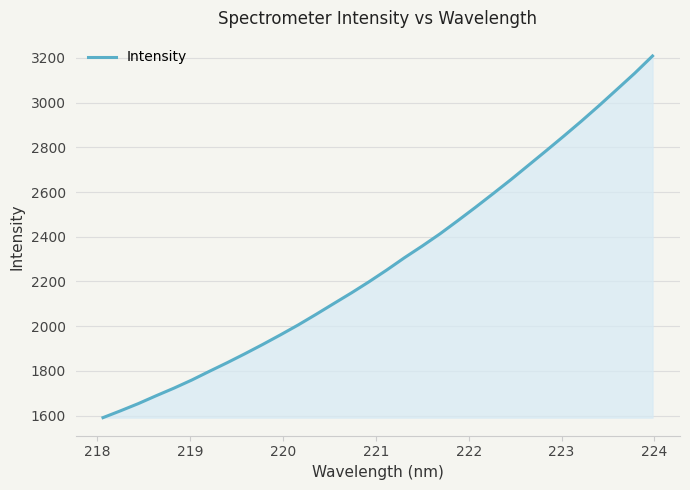

What is the maximum value shown in the chart?

3209.0